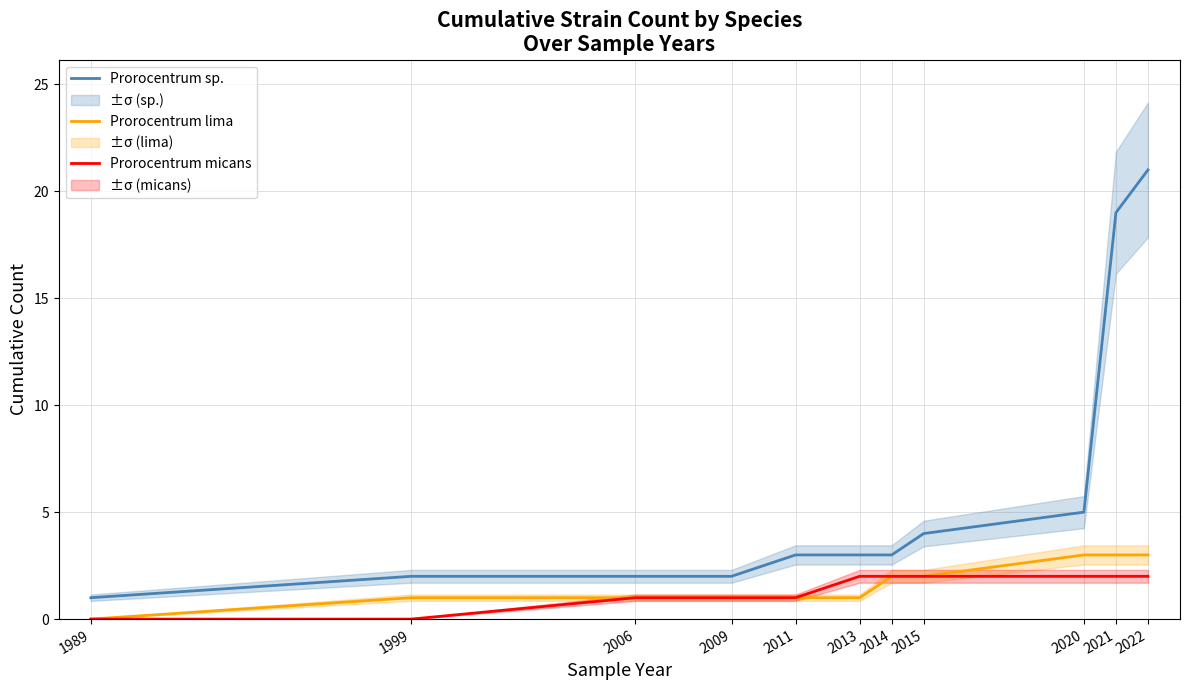

What is the sum of the Prorocentrum lima values at 2011 and 2013?

2